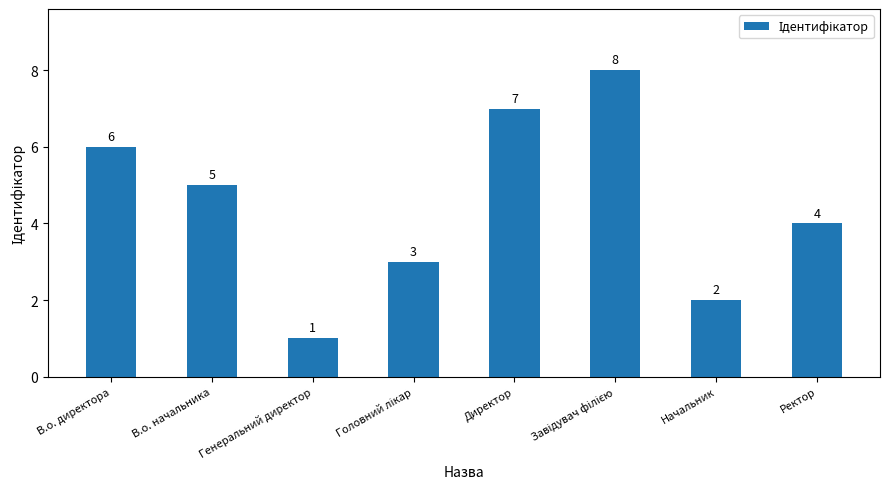

What is the change in value from Генеральний директор to Директор?

+6